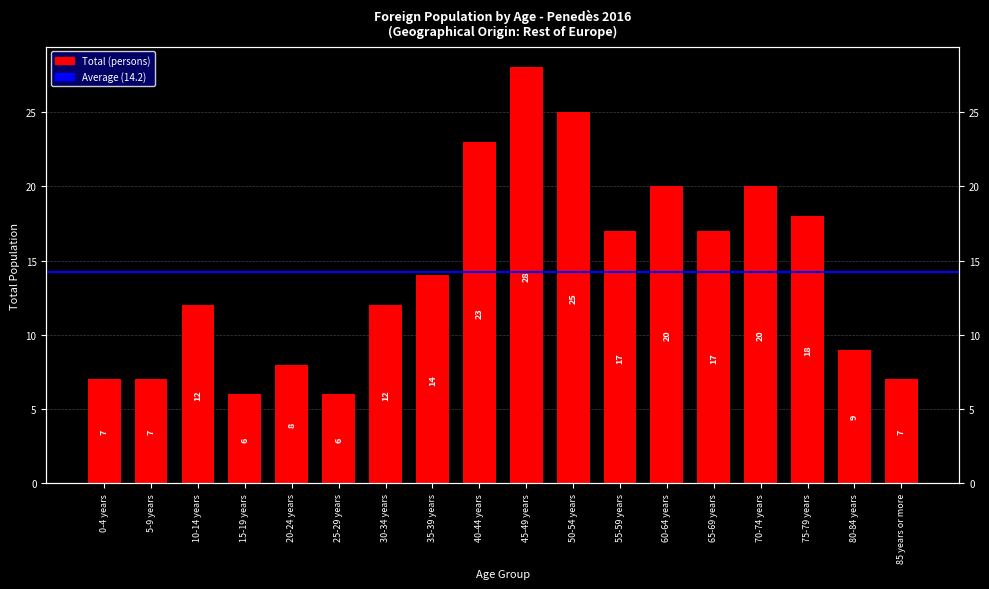

Reading left to right, what are all the values shown in this chart?

7	7	12	6	8	6	12	14	23	28	25	17	20	17	20	18	9	7